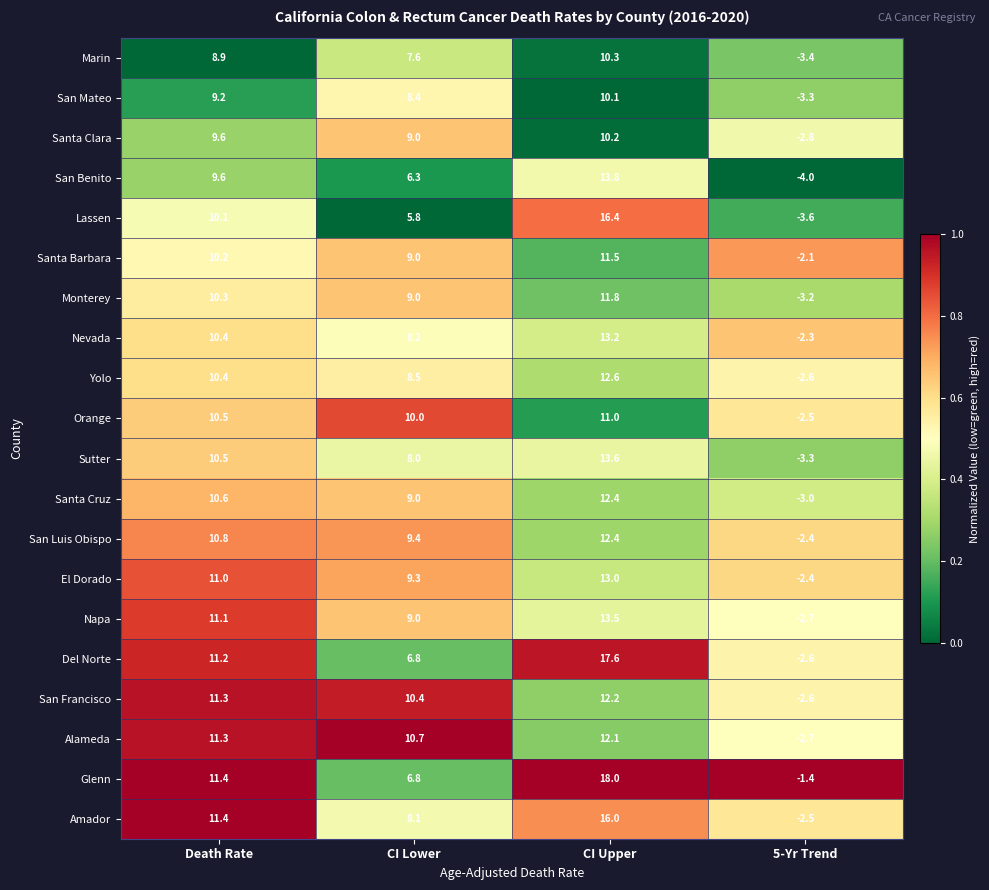

What is the spread (max minus min) of values at Death Rate?

2.5